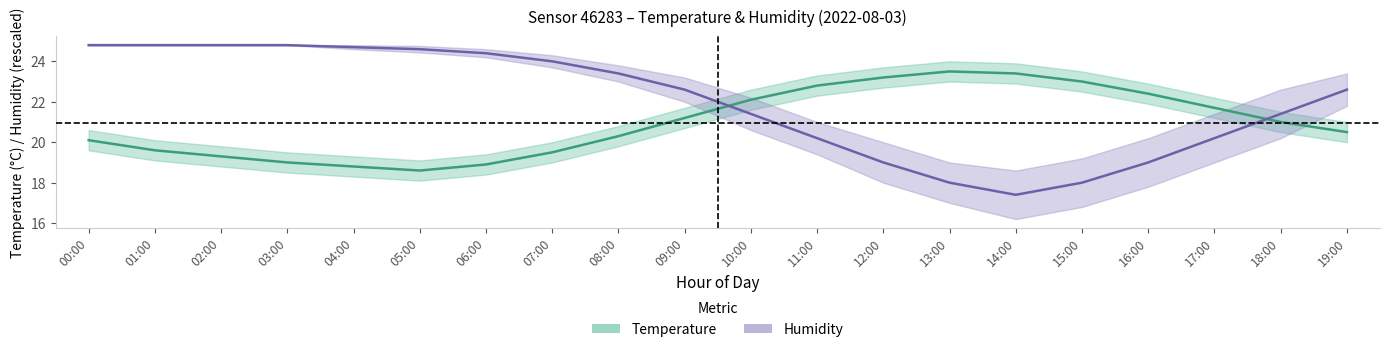

What is the difference between the second highest and minimum values in the temperature series?

4.8